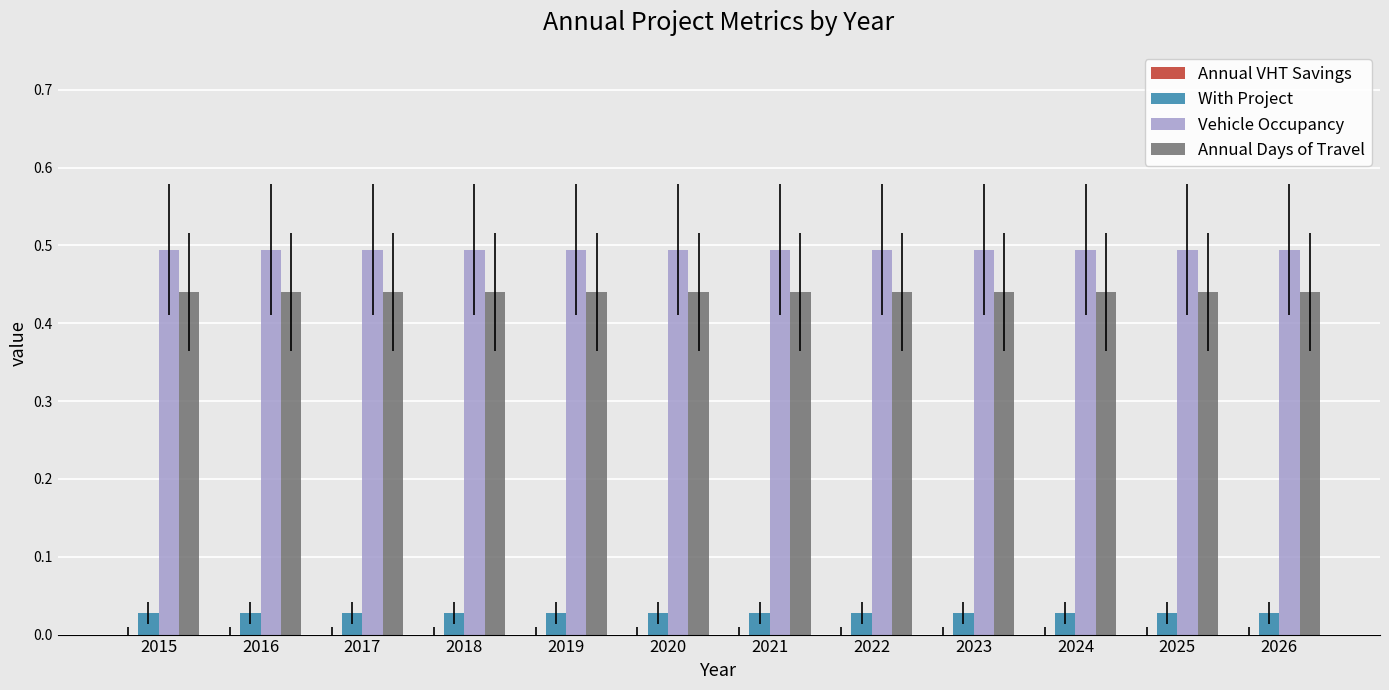

Rank the series at 2019 from highest to lowest value.

Vehicle Occupancy, Annual Days of Travel, With Project